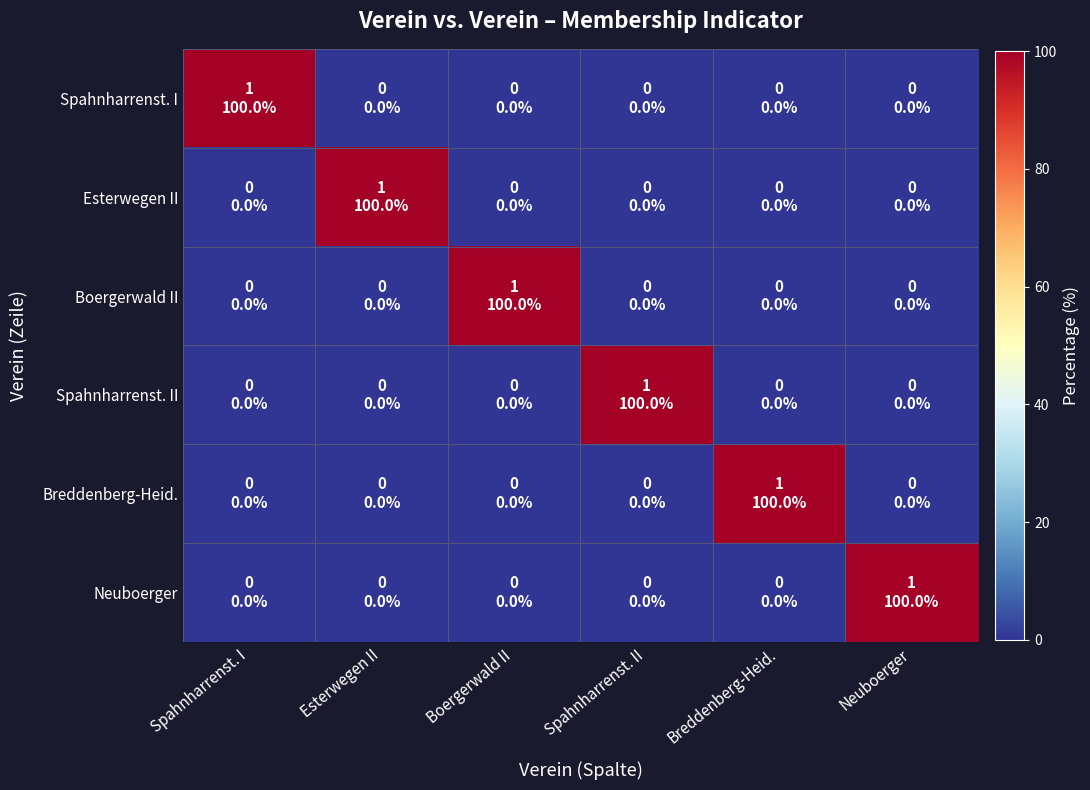

At which category does the chart reach its peak across all series?

Spahnharrenst. I